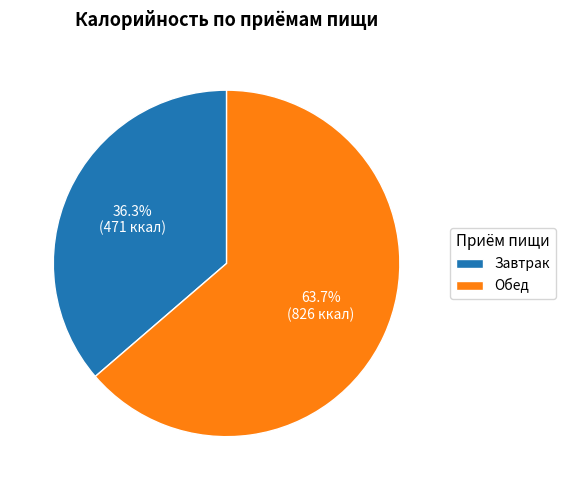

Is Обед the majority of the pie?

Yes